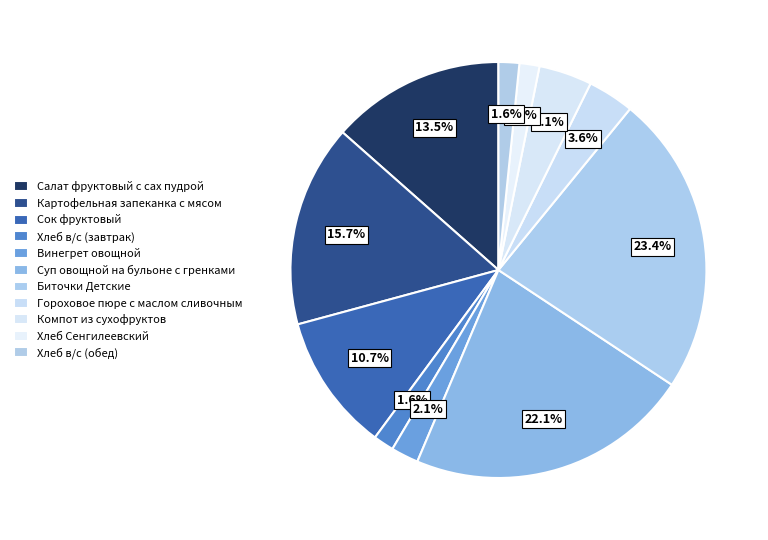

The Хлеб в/с (завтрак) slice represents 1% of the pie. True or false?

False